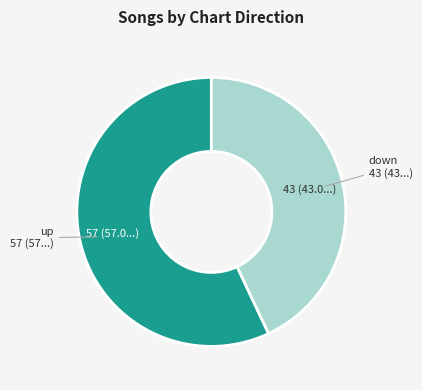

Count the number of slices in the pie.

2